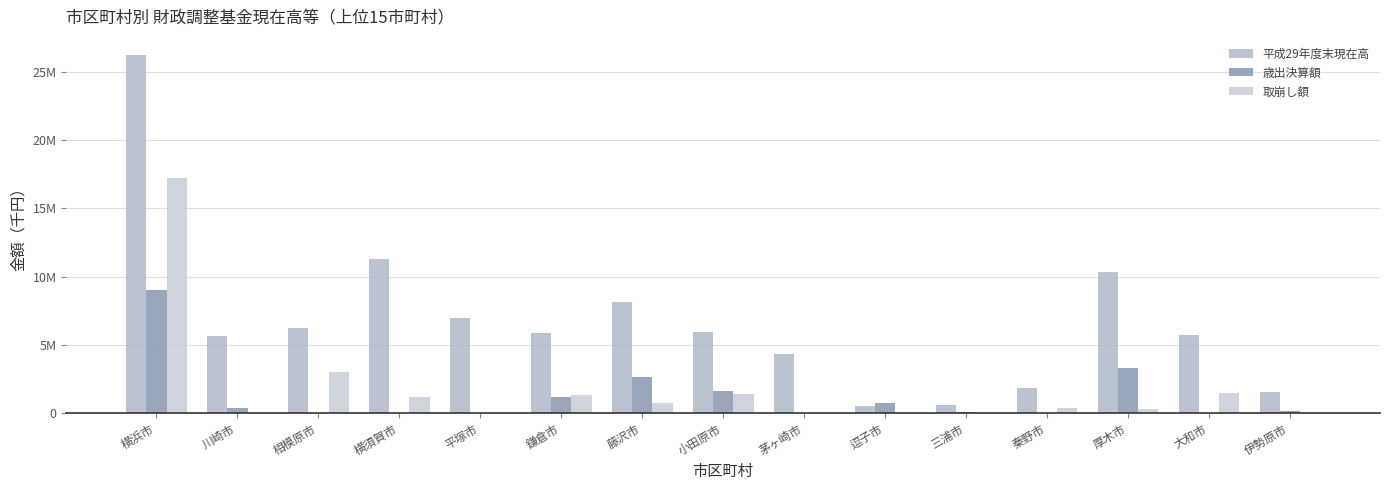

Between 横須賀市 and 平塚市, which series saw the biggest shift?

平成29年度末現在高